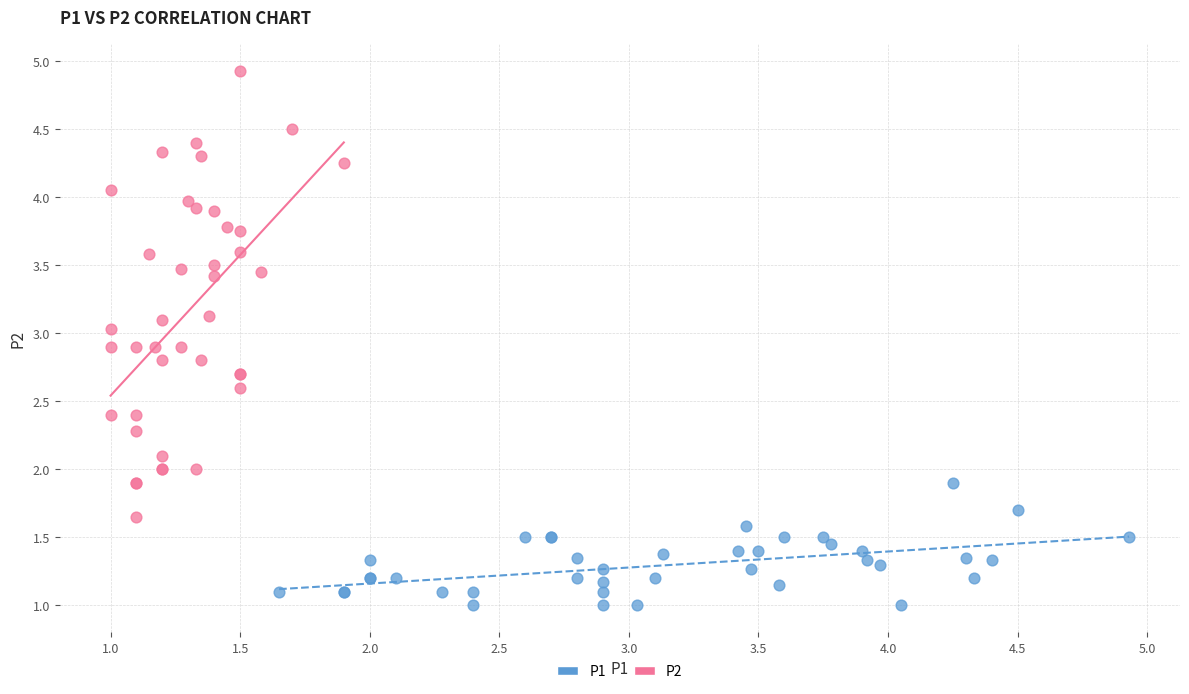

What are all the series names shown in the legend?

P1, P2